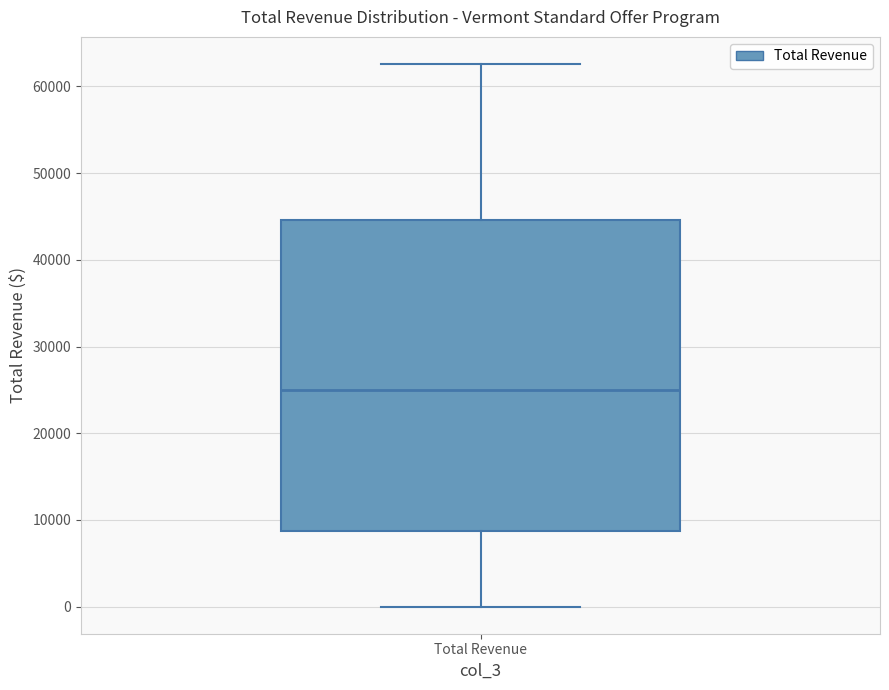

Transcribe this box plot: give where the median line is, the range the box spans, and where the two whiskers end, as read against the y-axis. The values are not printed on the chart, so give them approximately, as read against the axis.

median 25000, box 9000 to 45000, whiskers 0 to 63000